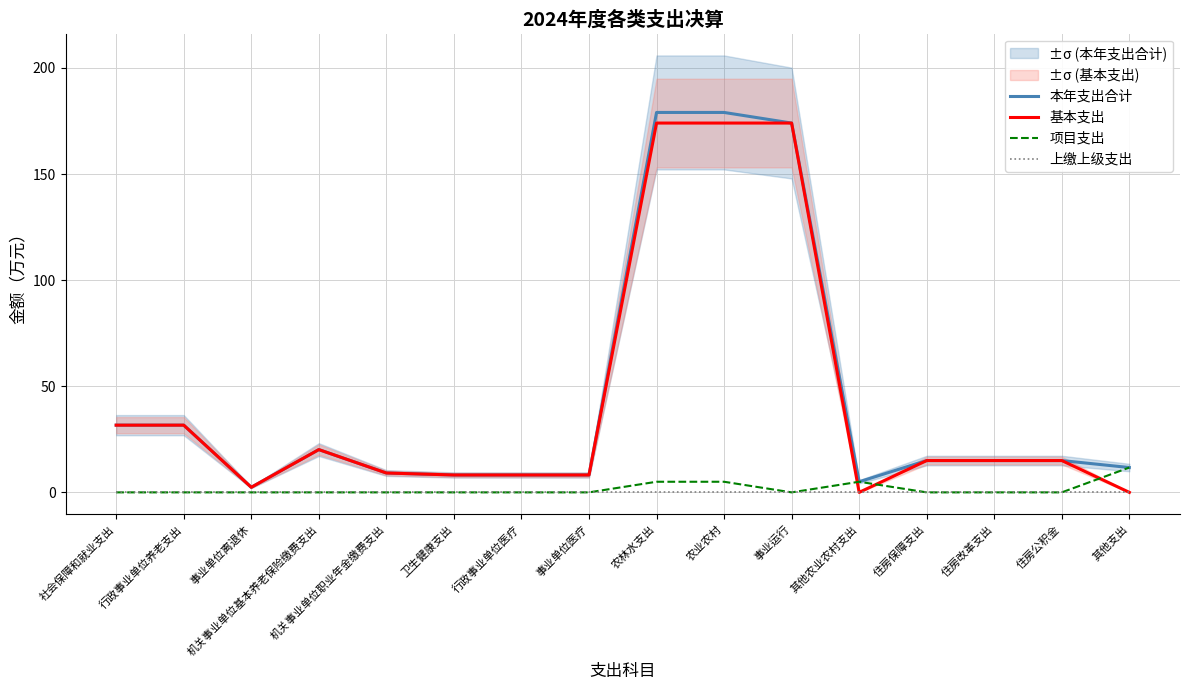

What is the label of the 10th point from the right?

行政事业单位医疗